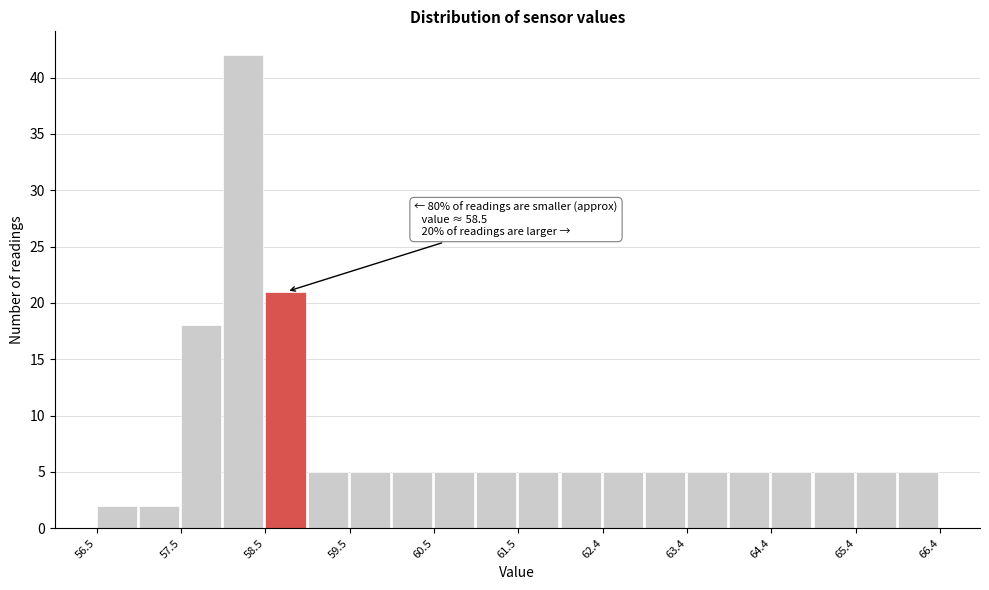

Over which range of the x-axis is the bar tallest?

58.0 to 58.5